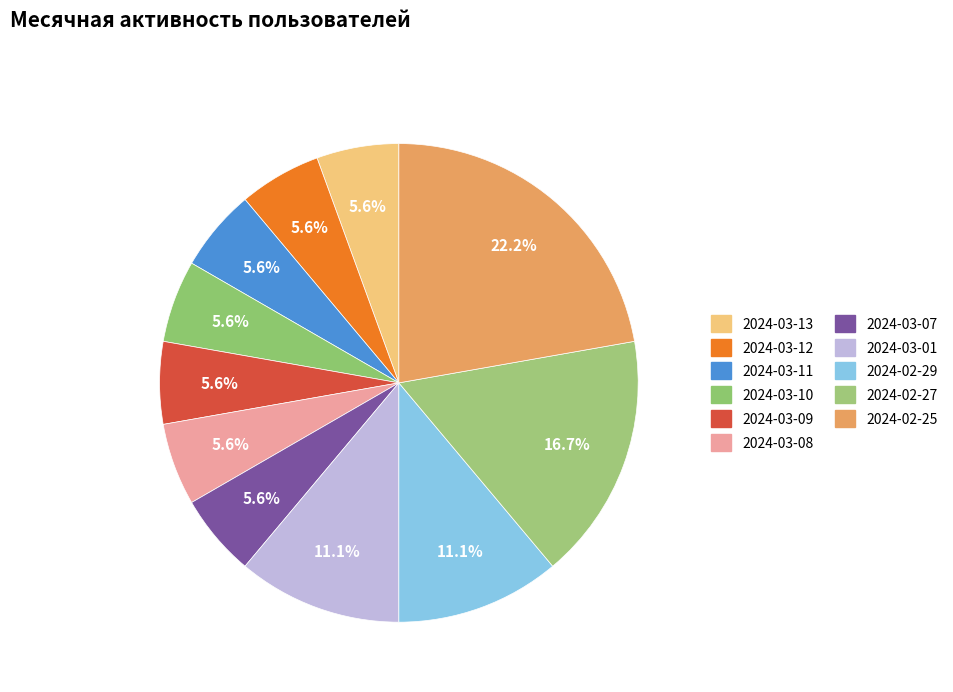

What percentage is the 2024-02-27 slice, to the nearest percent?

17%